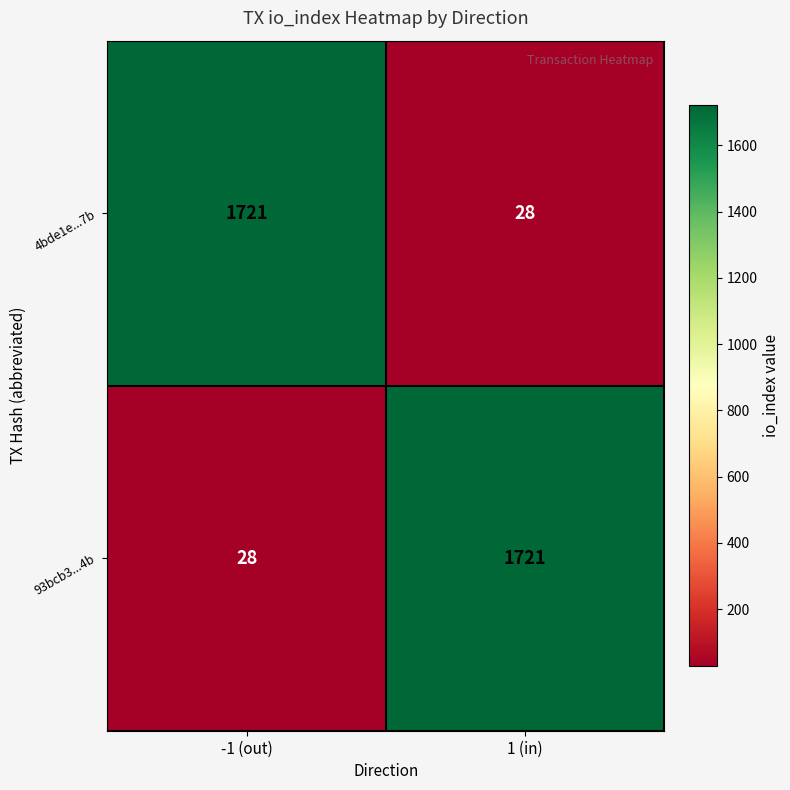

What is the difference between the maximum and minimum values in the 4bde1e...7b series?

1693